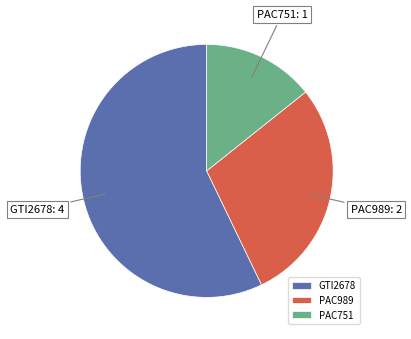

What is the ratio of the value at GTI2678 to the value at PAC989?

2.0